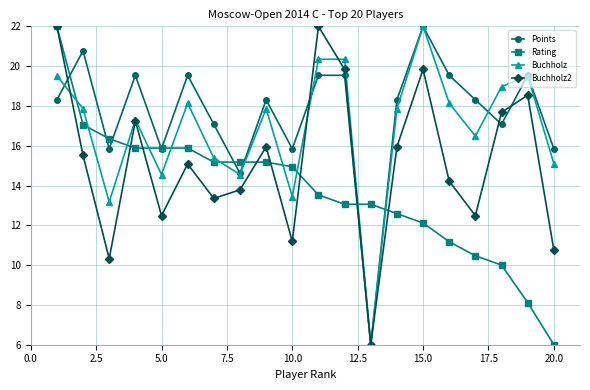

What is the value of the Buchholz point at the 6th from the left?

18.1